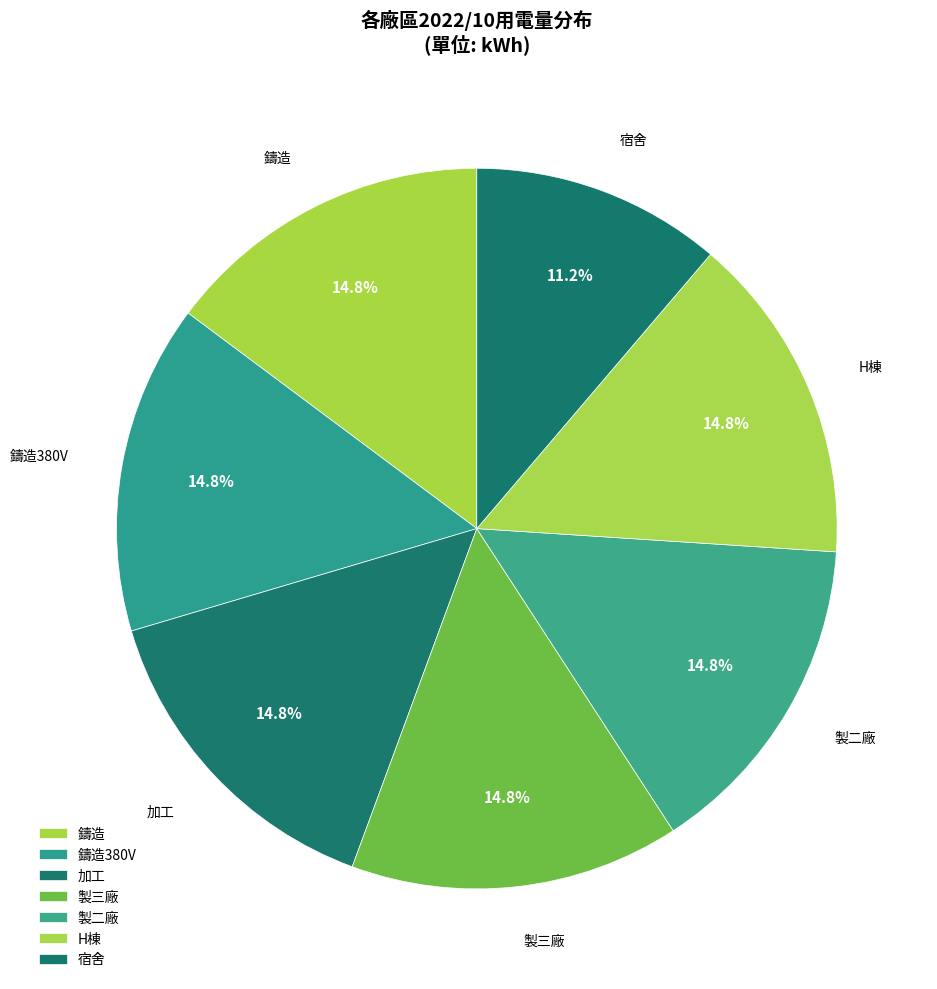

Does any single category account for the majority?

No